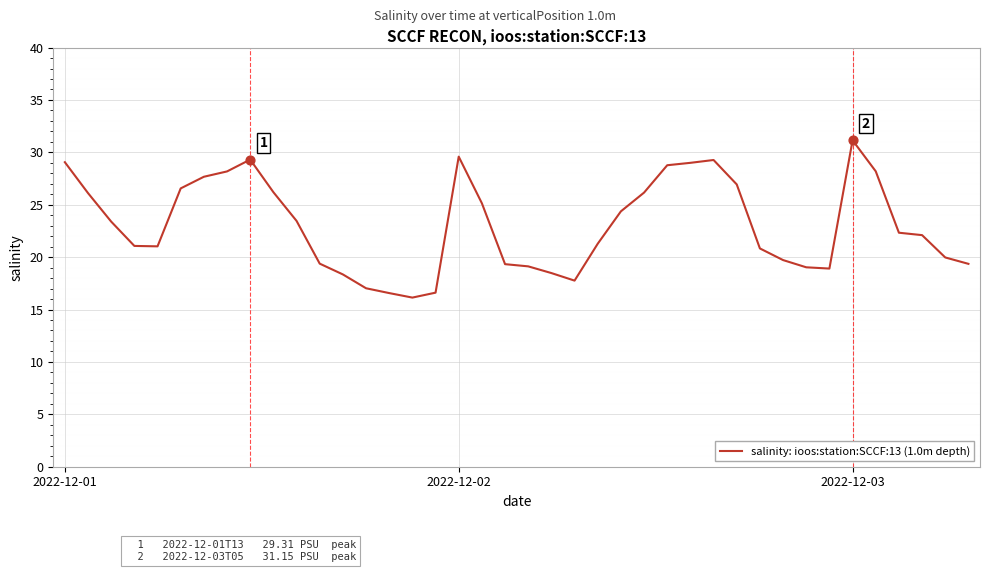

What is the difference between the maximum and minimum values?

15.0